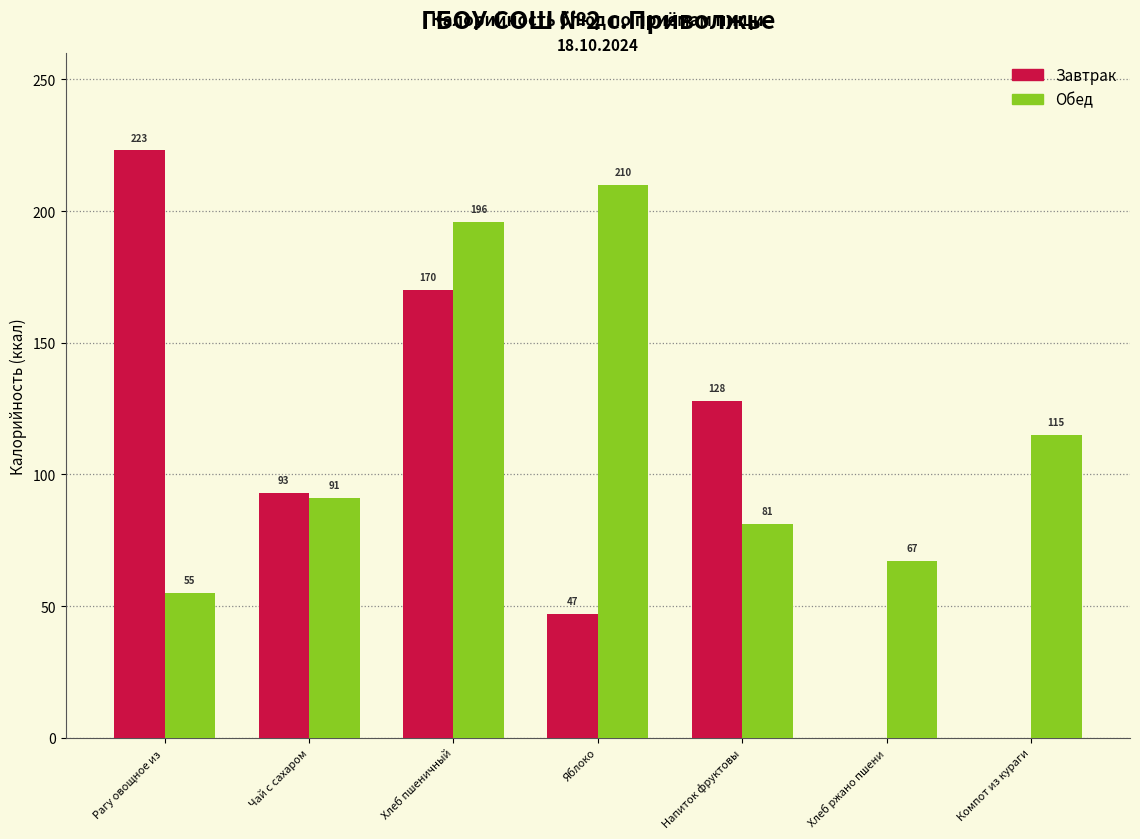

Which label corresponds to the largest value in the chart?

Рагу овощное из 